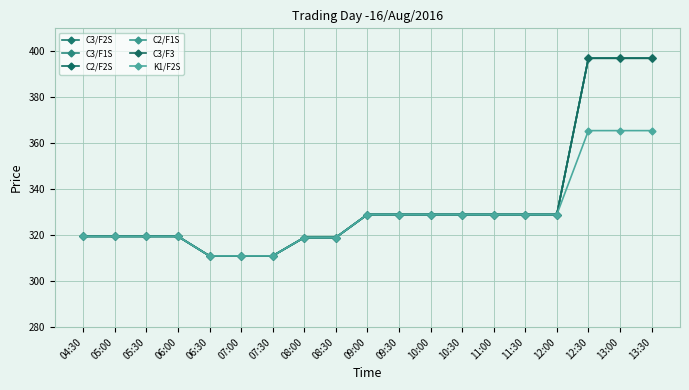

Rank the categories by C2/F2S value from highest to lowest.

12:30, 13:00, 13:30, 09:00, 09:30, 10:00, 10:30, 11:00, 11:30, 12:00, 04:30, 05:00, 05:30, 06:00, 08:00, 08:30, 06:30, 07:00, 07:30